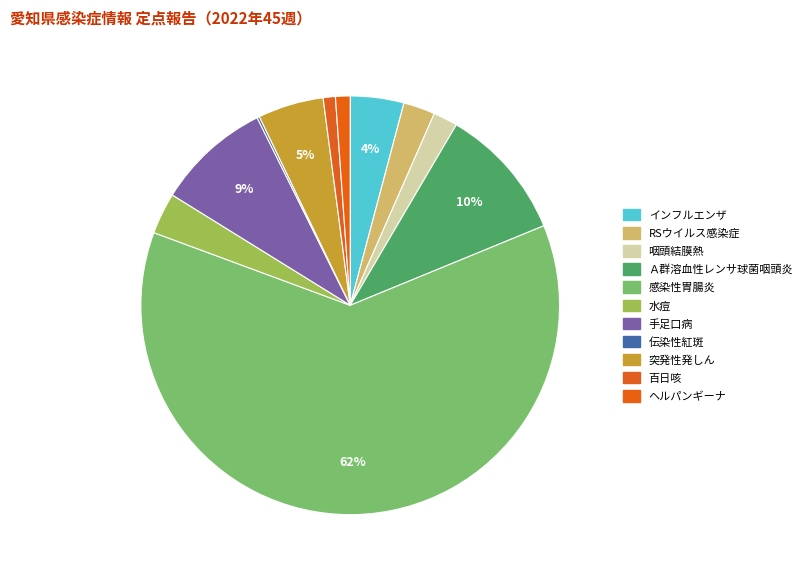

What percentage is NOT represented by ヘルパンギーナ?

98.9%